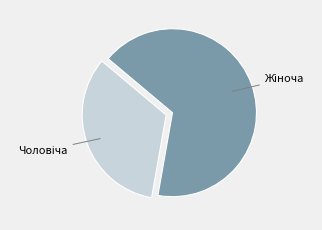

Does any single category account for the majority?

Yes